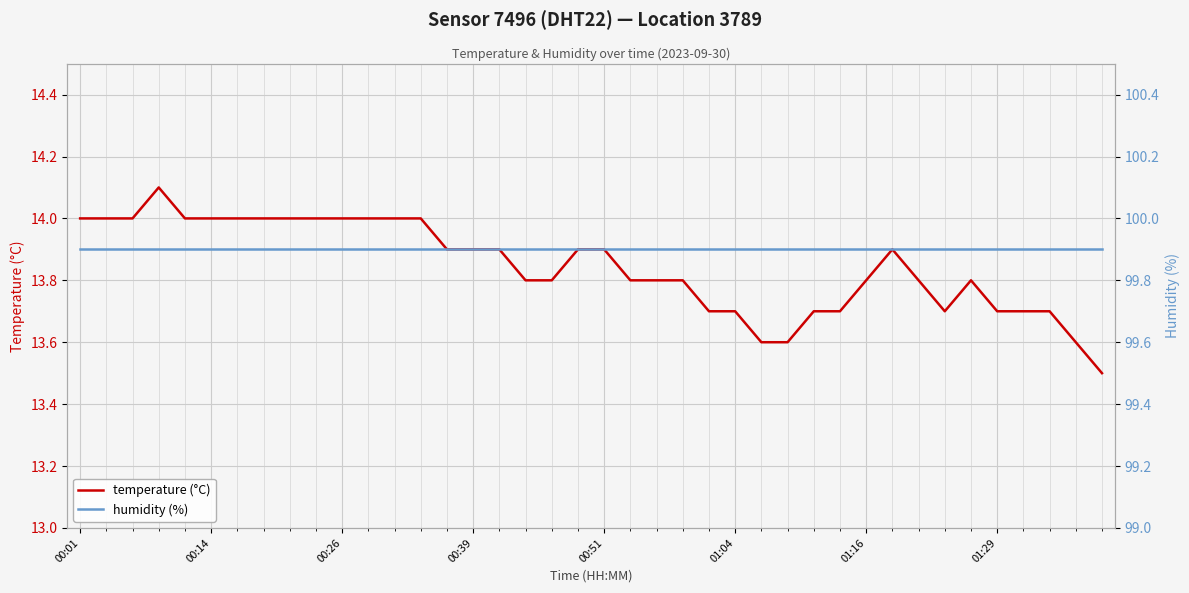

Reading right to left, what are all the values shown in this chart?

temperature (°C): 13.5	13.6	13.7	13.7	13.7	13.8	13.7	13.8	13.9	13.8	13.7	13.7	13.6	13.6	13.7	13.7	13.8	13.8	13.8	13.9	13.9	13.8	13.8	13.9	13.9	13.9	14.0	14.0	14.0	14.0	14.0	14.0	14.0	14.0	14.0	14.0	14.1	14.0	14.0	14.0
humidity (%): 99.9	99.9	99.9	99.9	99.9	99.9	99.9	99.9	99.9	99.9	99.9	99.9	99.9	99.9	99.9	99.9	99.9	99.9	99.9	99.9	99.9	99.9	99.9	99.9	99.9	99.9	99.9	99.9	99.9	99.9	99.9	99.9	99.9	99.9	99.9	99.9	99.9	99.9	99.9	99.9